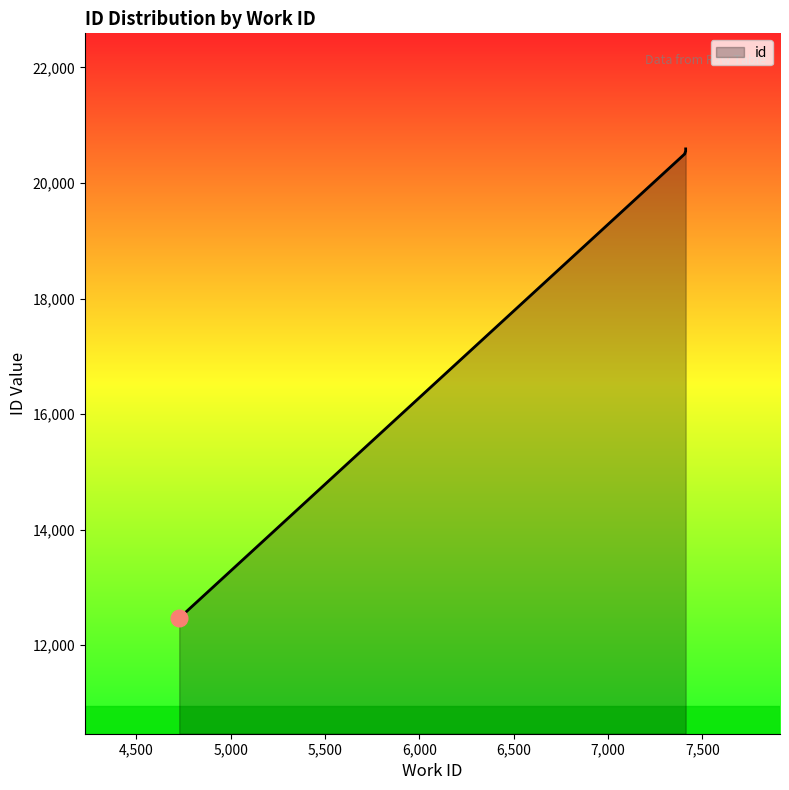

Reading left to right, what are all the values shown in this chart?

4727=12469	7407=20506	7408=20529	7411=20548	7411=20551	7411=20553	7411=20569	7411=20571	7411=20573	7411=20590